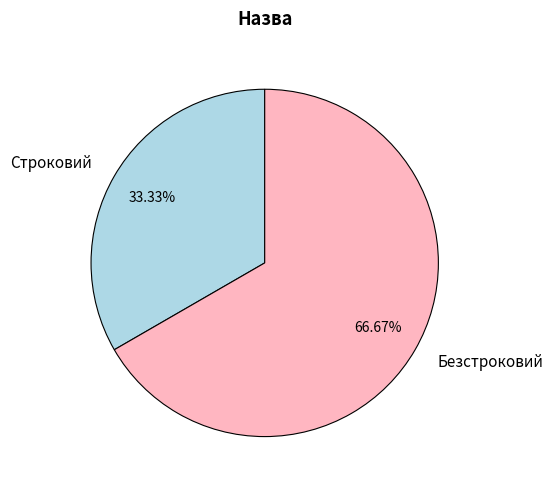

What is the ratio of the value at Строковий to the value at Безстроковий?

0.5